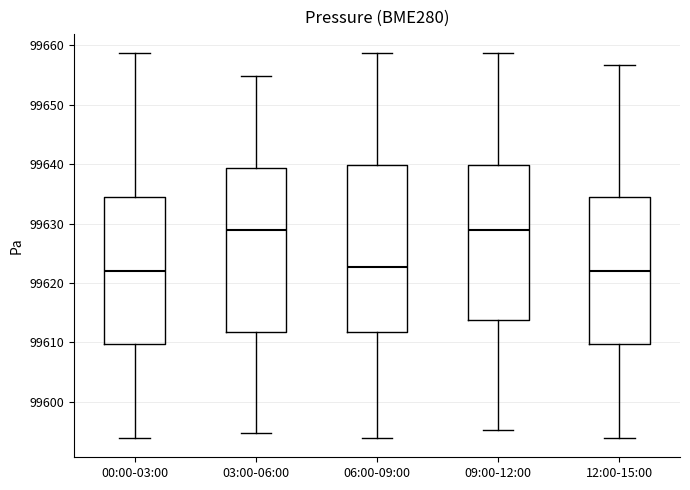

Where is the upper edge of the box for 12:00-15:00 on the y-axis? The values are not printed on the chart, so give them approximately, as read against the axis.

99634